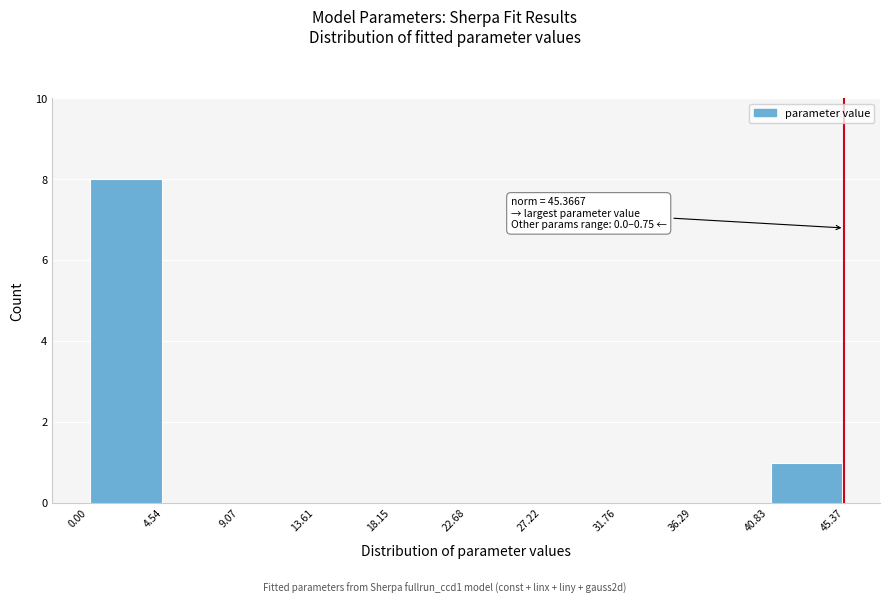

Over which range of the x-axis is the bar tallest?

0.00 to 4.54